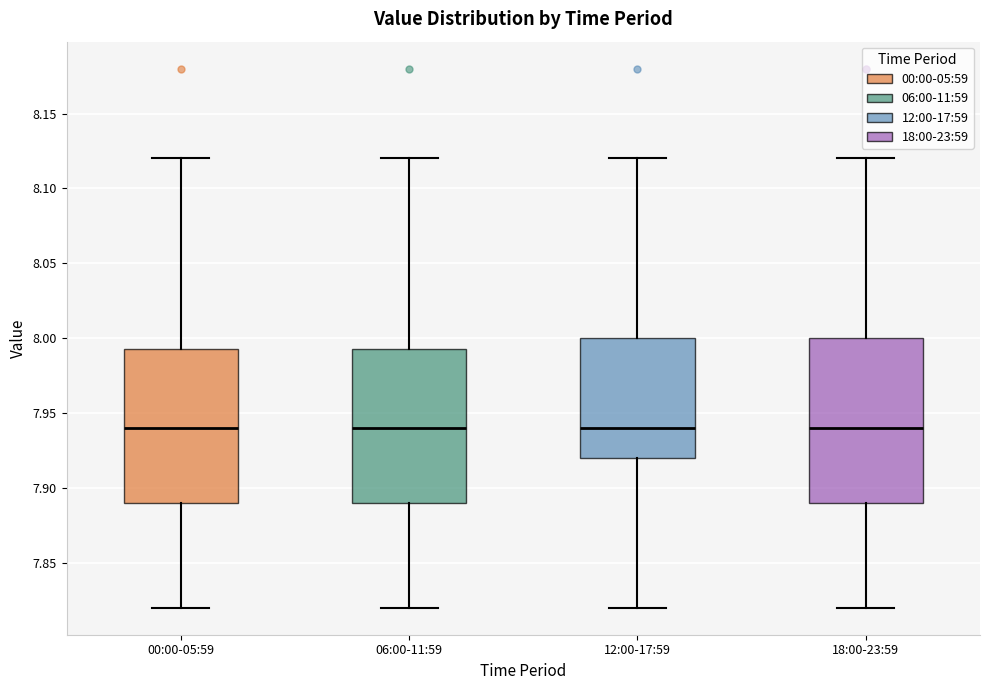

Reading left to right, read every box against the y-axis: the position of its median line, the range the box covers, and the ends of its whiskers. The values are not printed on the chart, so give them approximately, as read against the axis.

00:00-05:59: median 7.940, box 7.890 to 7.995, whiskers 7.820 to 8.120
06:00-11:59: median 7.940, box 7.890 to 7.995, whiskers 7.820 to 8.120
12:00-17:59: median 7.940, box 7.920 to 8.000, whiskers 7.820 to 8.120
18:00-23:59: median 7.940, box 7.890 to 8.000, whiskers 7.820 to 8.120